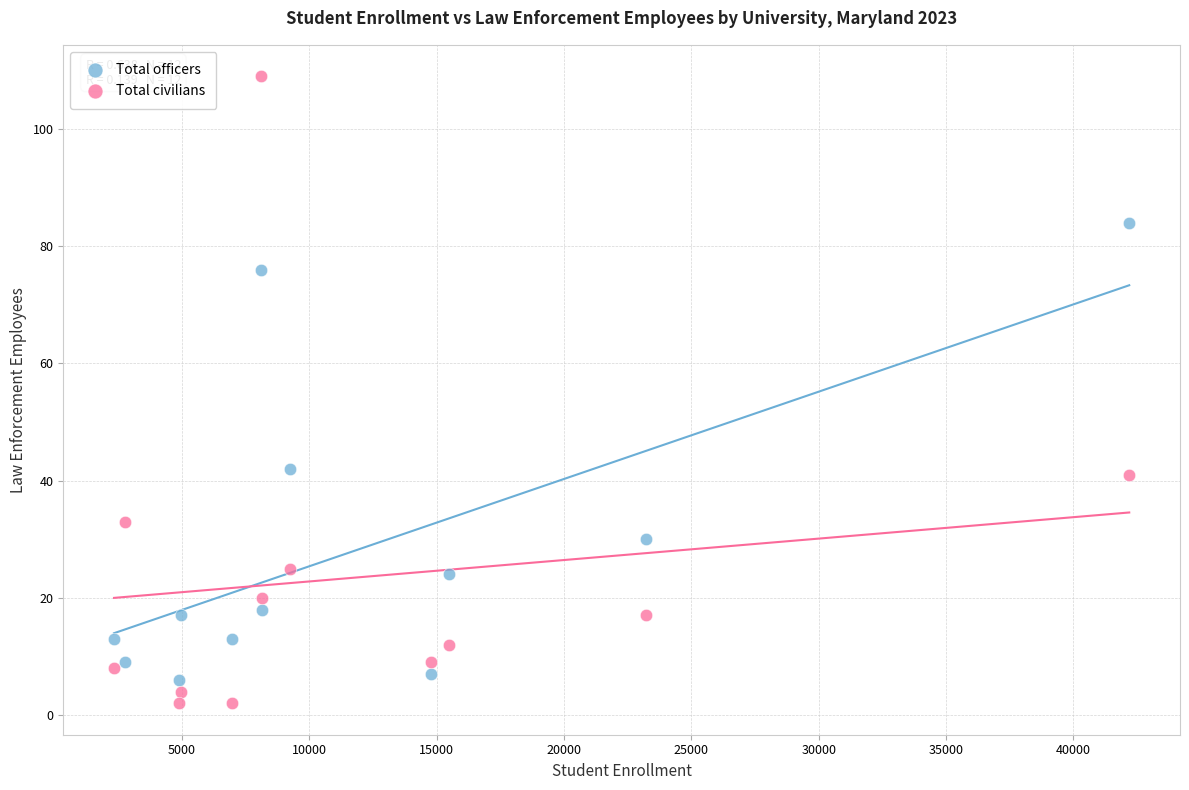

Which series has the largest Y range (max minus min)?

Total civilians